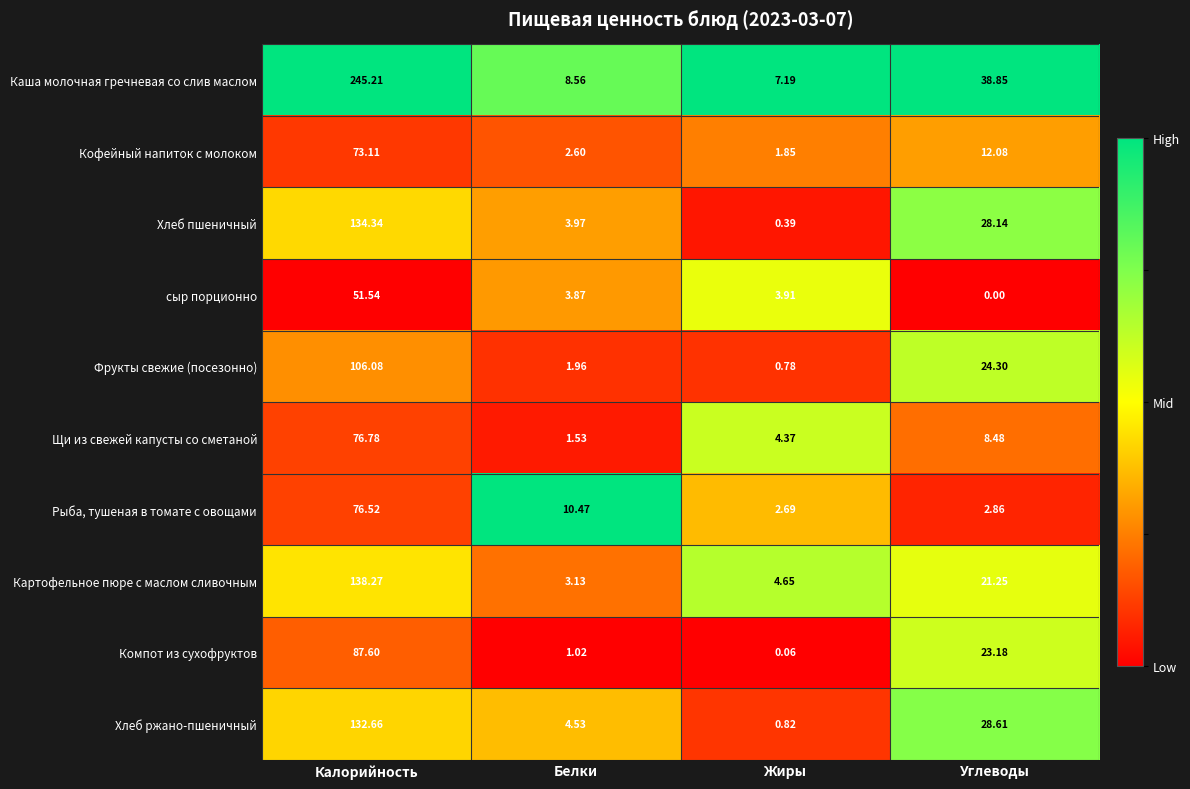

List the series in order of their peak value, lowest first.

сыр порционно, Кофейный напиток с молоком, Рыба, тушеная в томате с овощами, Щи из свежей капусты со сметаной, Компот из сухофруктов, Фрукты свежие (посезонно), Хлеб ржано-пшеничный, Хлеб пшеничный, Картофельное пюре с маслом сливочным, Каша молочная гречневая со слив маслом